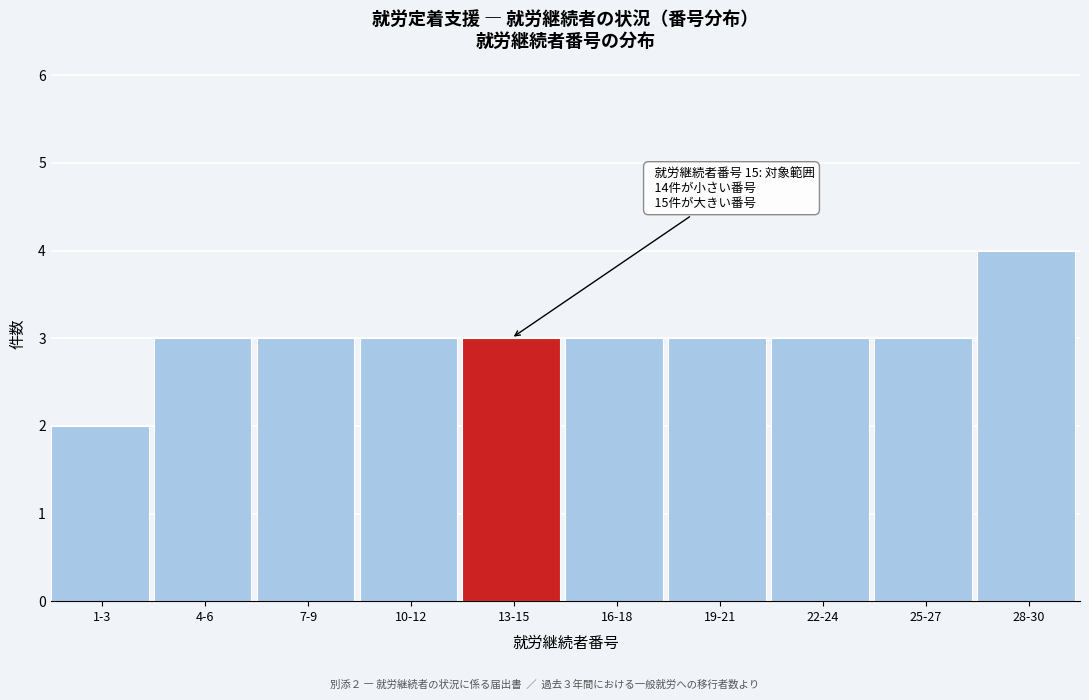

Reading left to right, transcribe all the data shown in this chart.

2	3	3	3	3	3	3	3	3	4